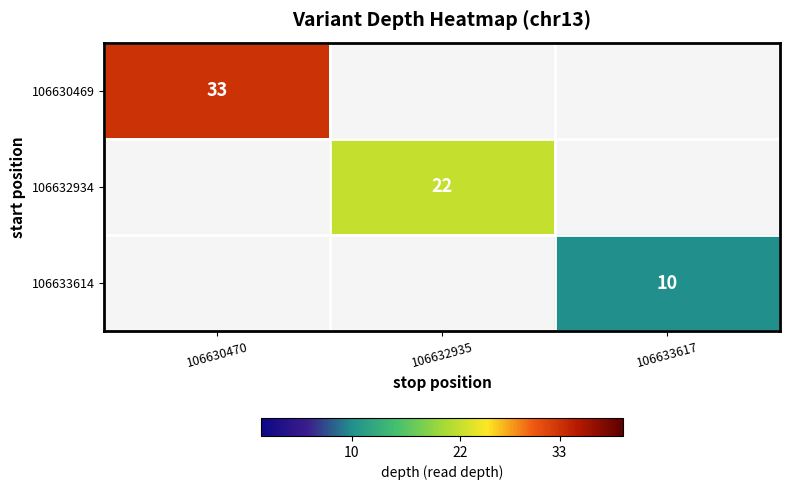

The 106632934 series shows 6 at 106632935. True or false?

False